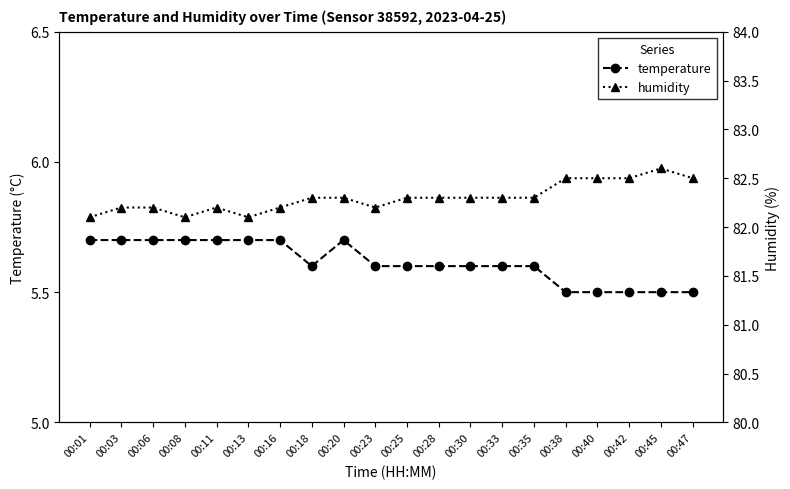

Does the chart have visible grid lines?

No